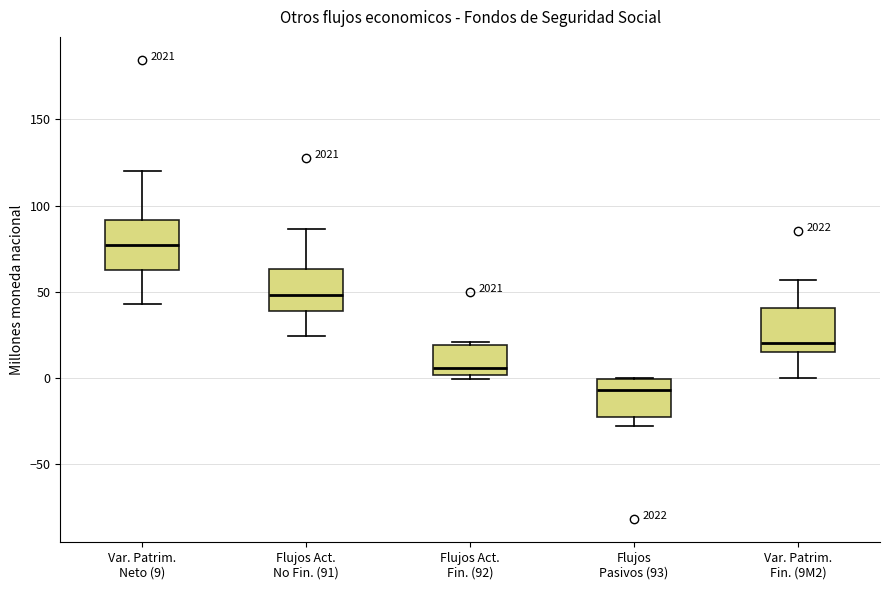

Where does the median line of the box for Var. Patrim. Fin. (9M2) sit on the y-axis? The values are not printed on the chart, so give them approximately, as read against the axis.

20